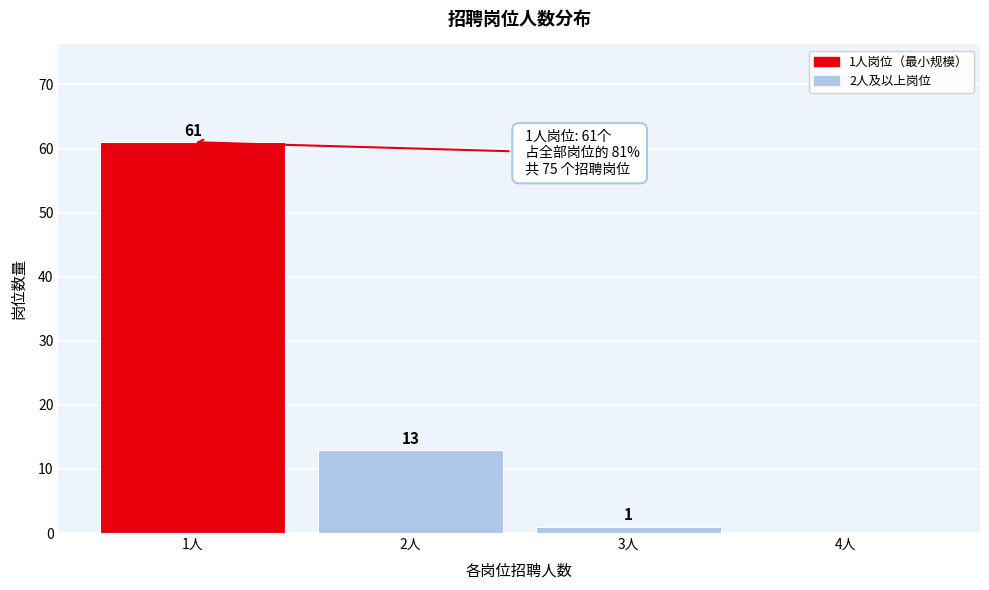

Reading right to left, what are all the values shown in this chart?

4人=0	3人=1	2人=13	1人=61